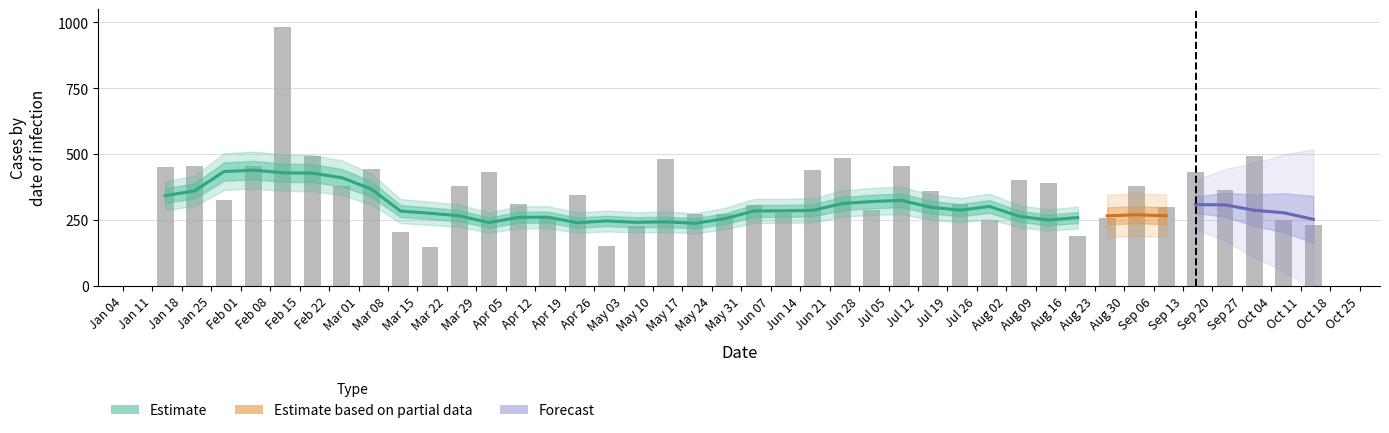

Where is the data nearest to the value 565?

Feb 15